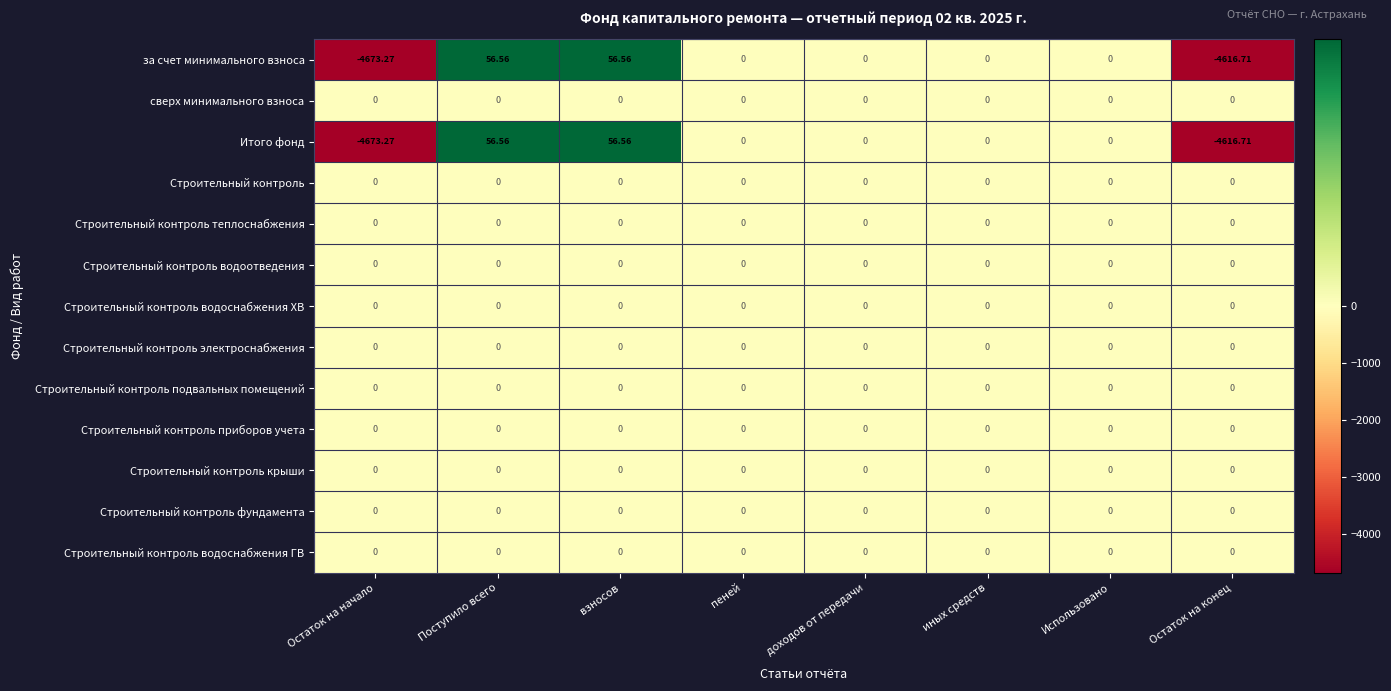

Which series has the largest total across all categories?

сверх минимального взноса